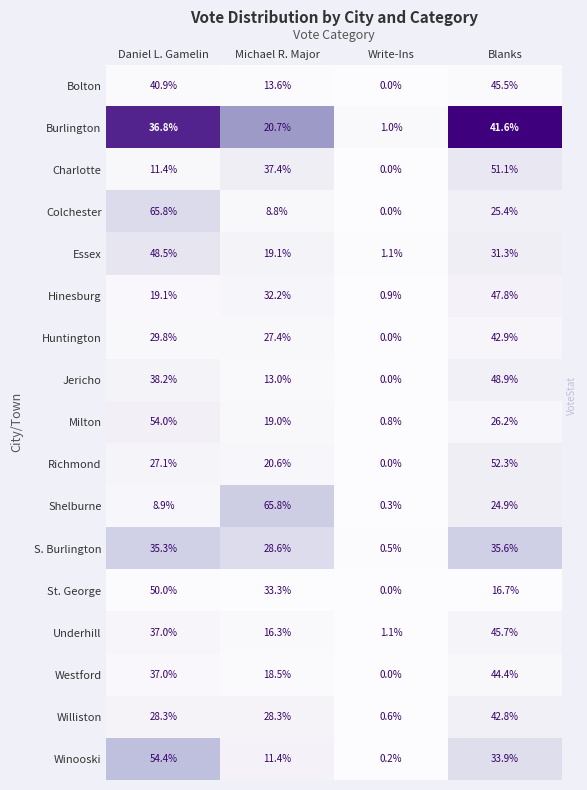

At which label does Colchester reach its peak?

Daniel L. Gamelin